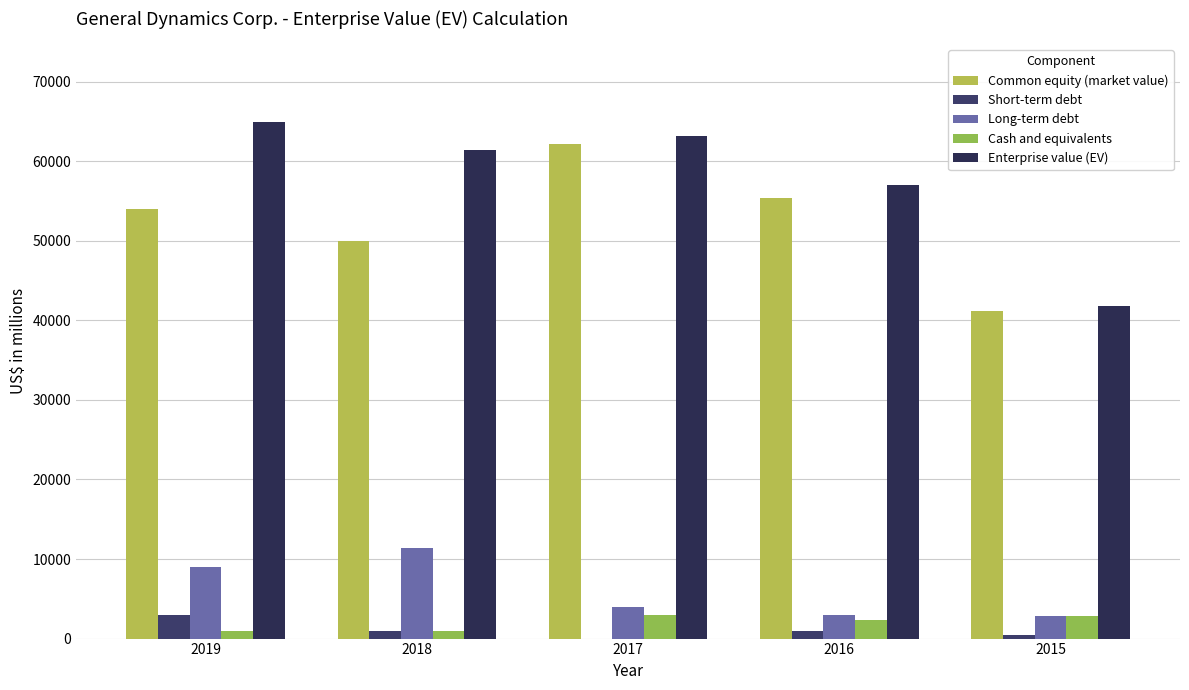

What is the highest value of the Cash and equivalents series?

2983